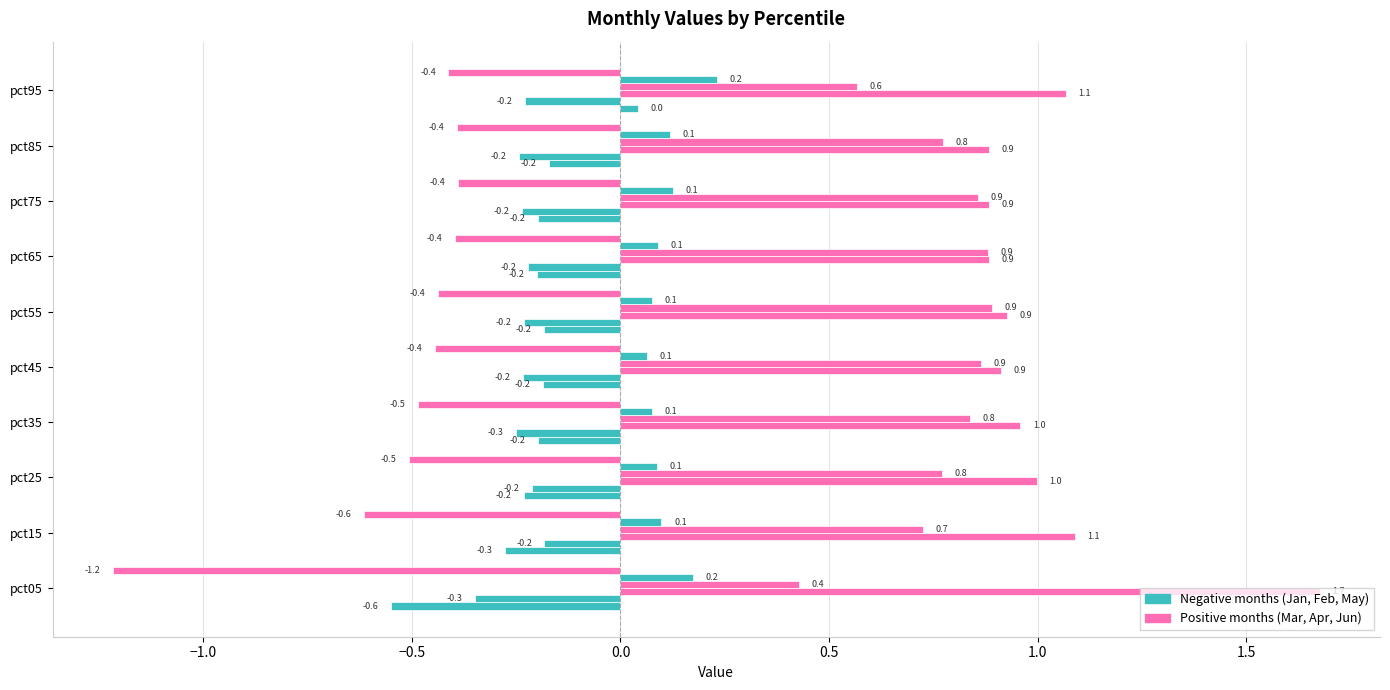

What is the value of the Jun bar at the 3rd from the left?

-0.5